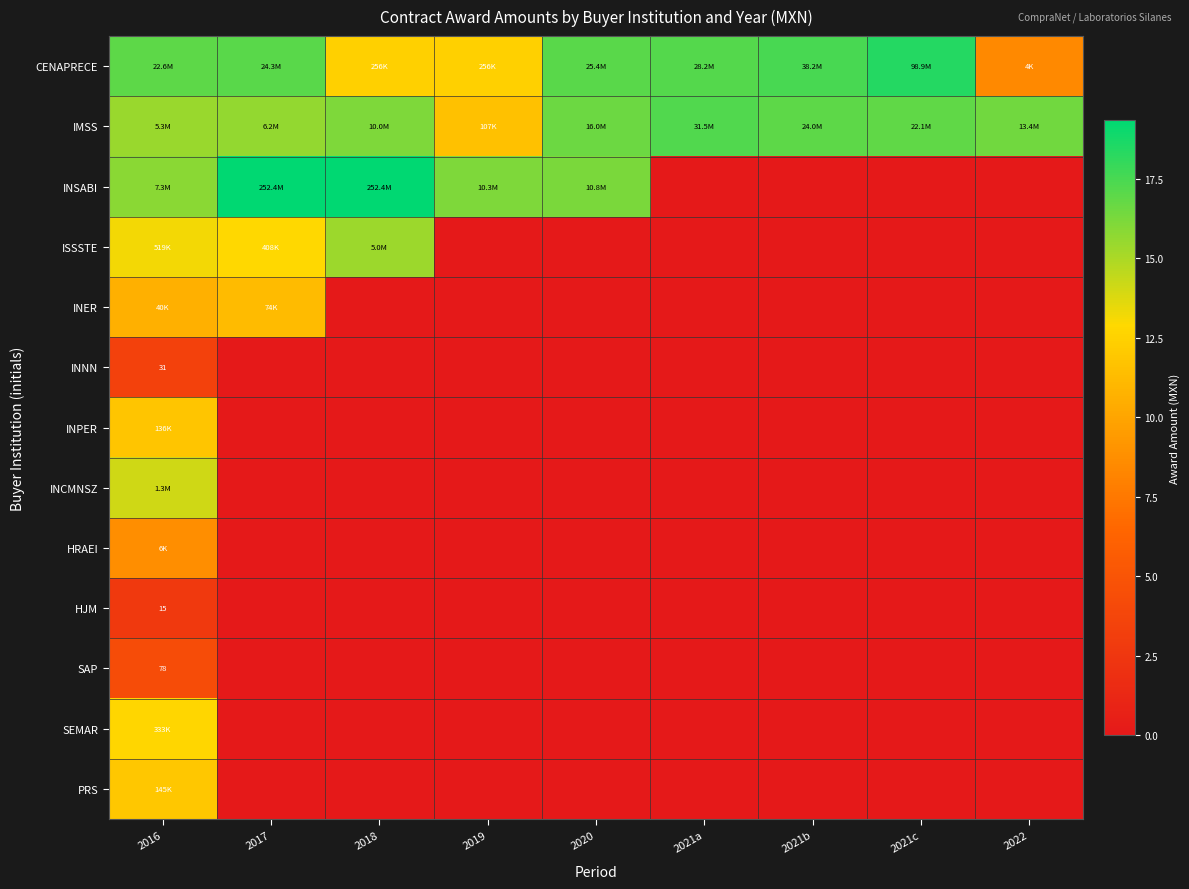

True or false: INCMNSZ has a value of 0.0 at 2022.

True